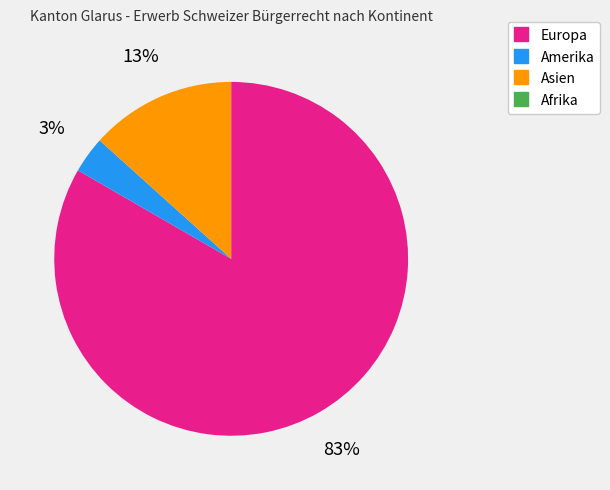

What percentage is the Amerika slice, to the nearest percent?

3%